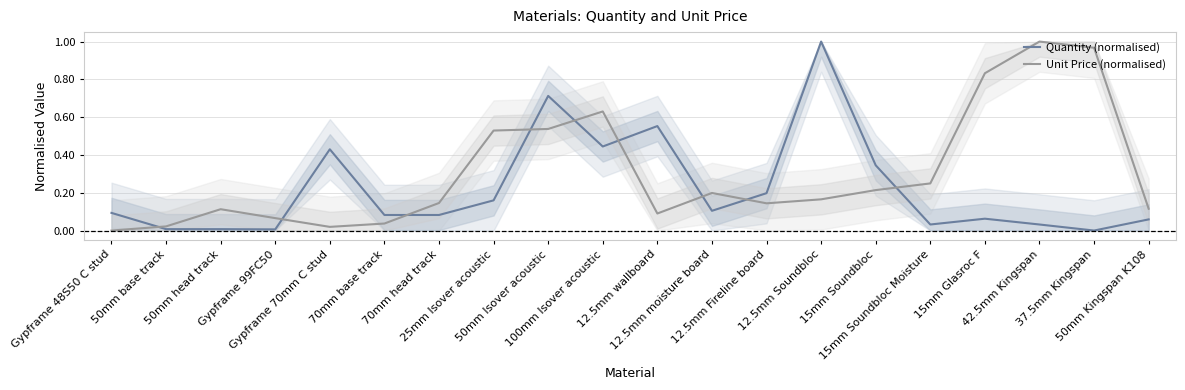

Is it true that Unit Price (normalised) equals 0.7 at 25mm Isover acoustic?

False